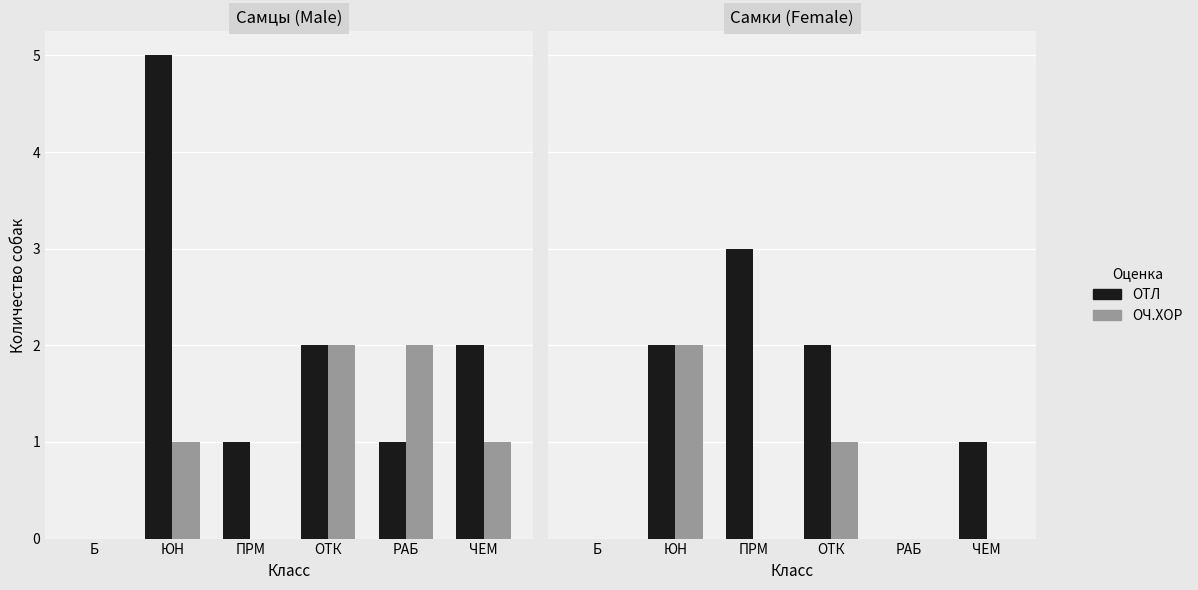

What is the average value of the ОТЛ series?

1